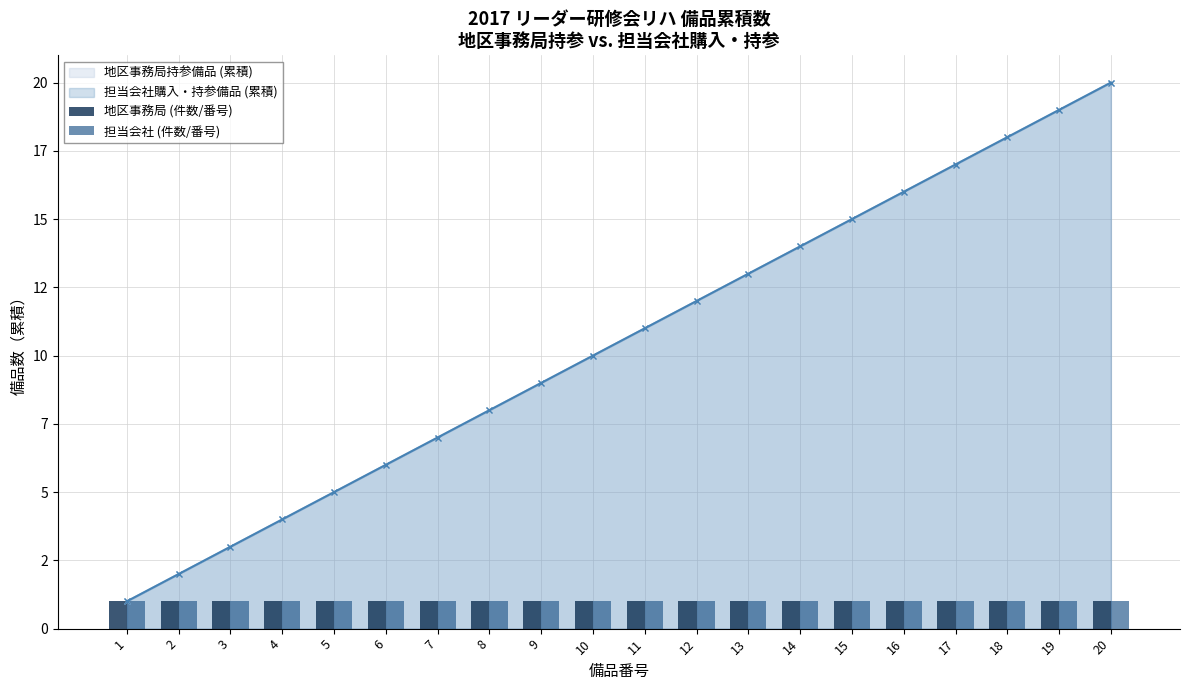

How many categories are shown in the chart?

20